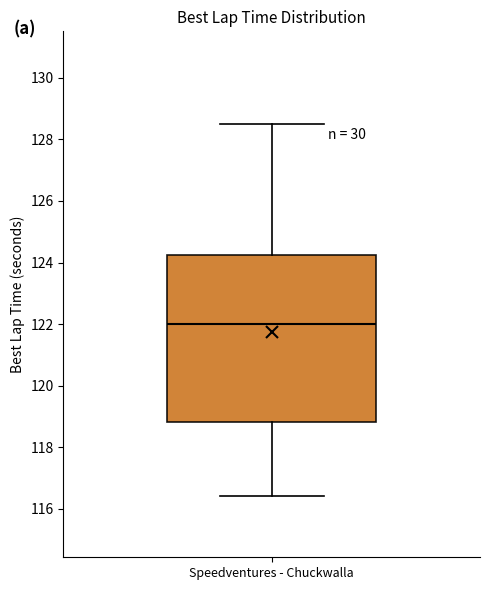

Transcribe this box plot: give where the median line is, the range the box spans, and where the two whiskers end, as read against the y-axis. The values are not printed on the chart, so give them approximately, as read against the axis.

median 122.0, box 118.8 to 124.2, whiskers 116.4 to 128.6